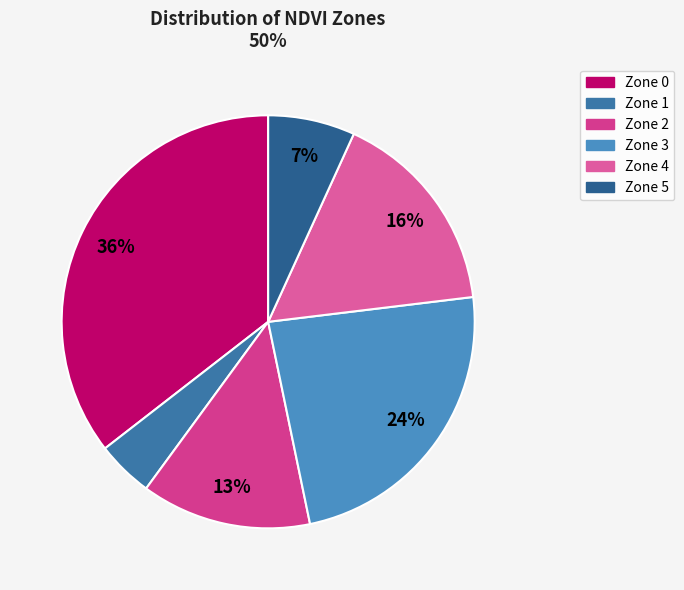

Count the number of slices in the pie.

6